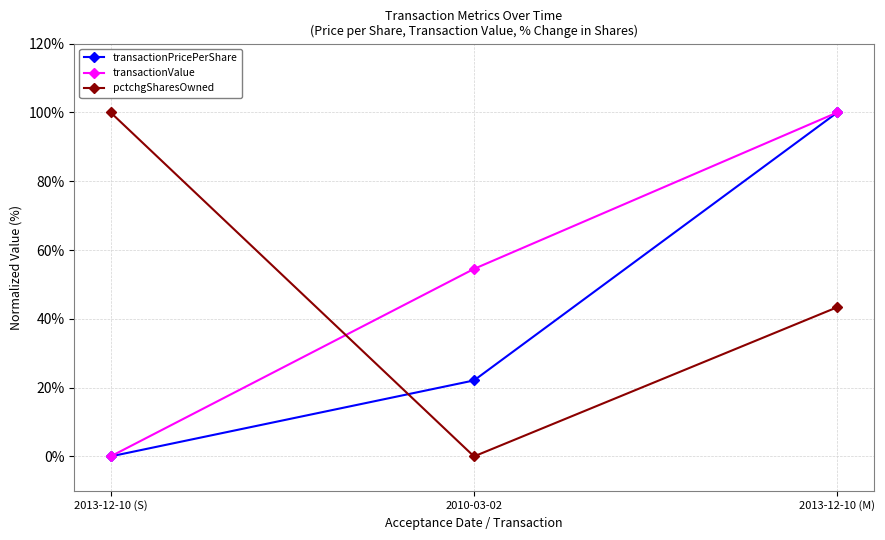

Where does the transactionPricePerShare series first go above 22?

2010-03-02